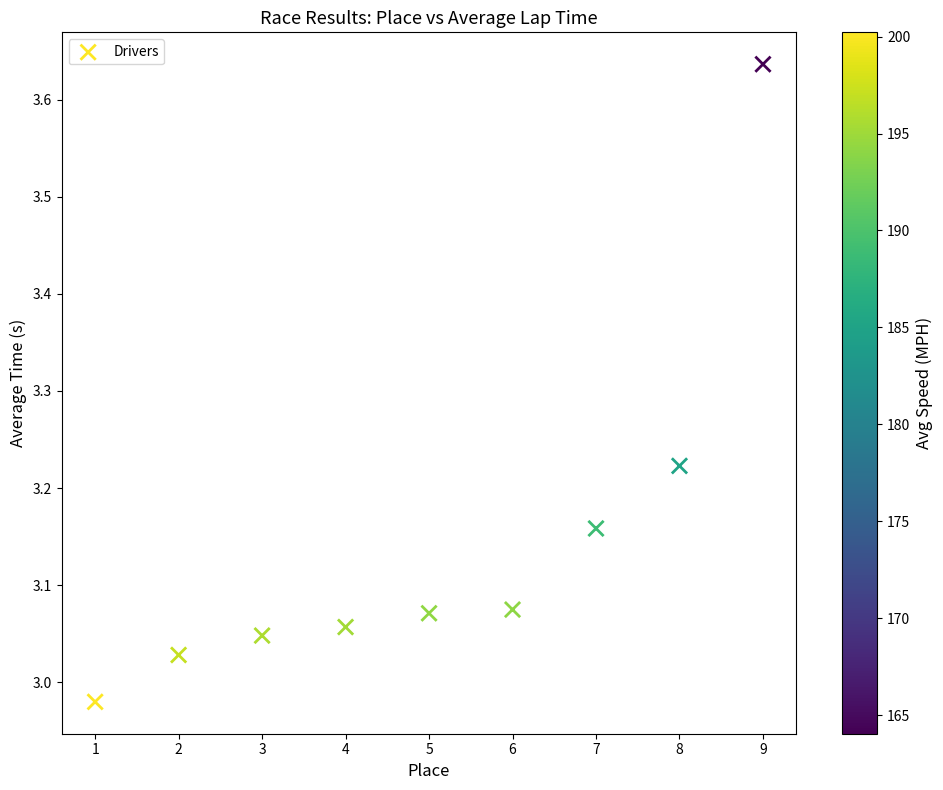

What is the range of X values (max minus min)?

8.0